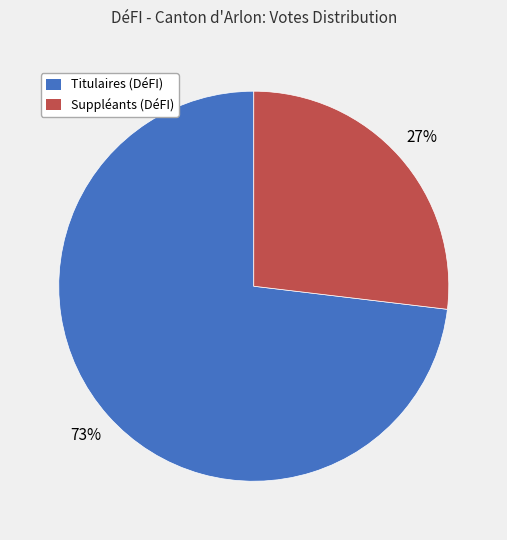

Does any single category account for the majority?

Yes